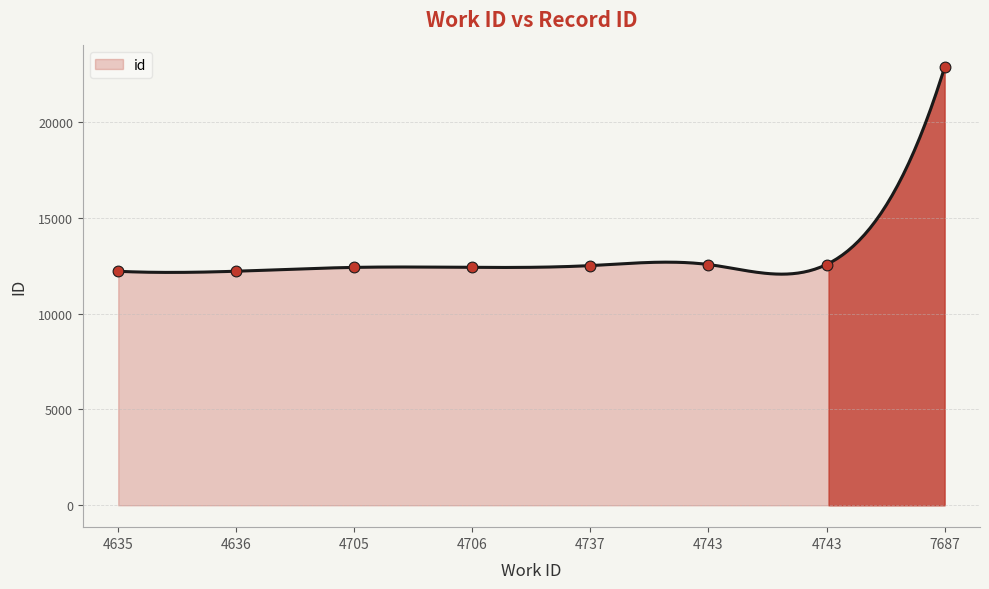

What is the ratio of the value at 4737 to the value at 4635?

1.0